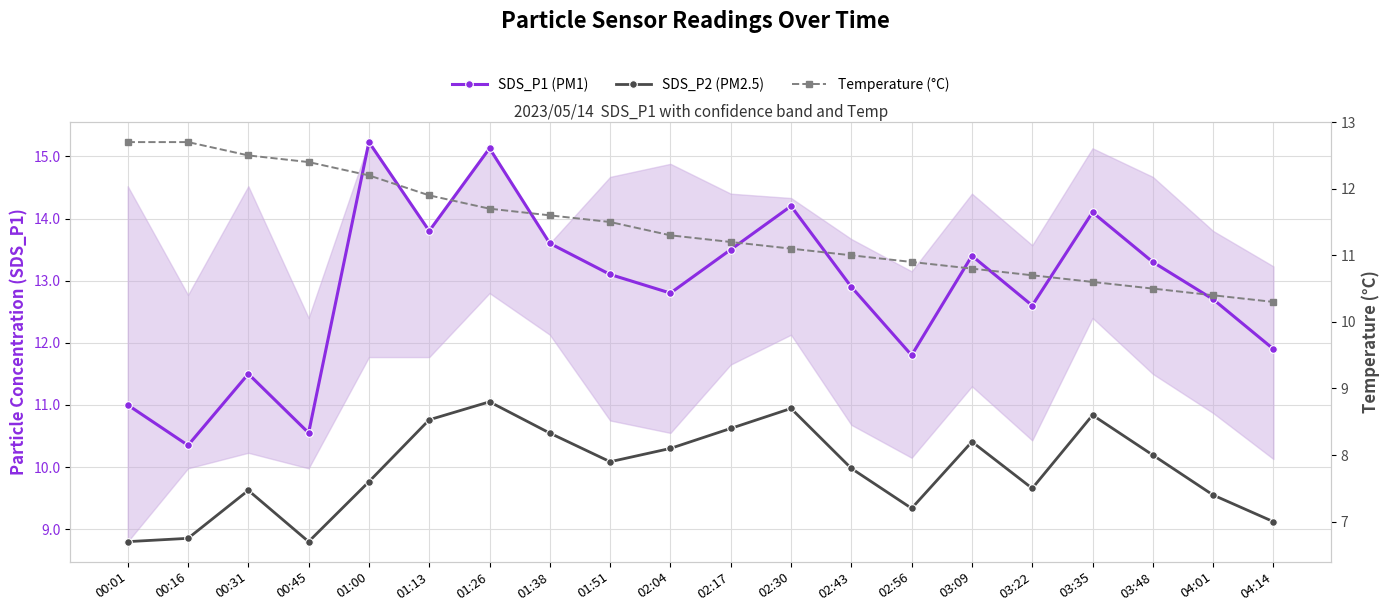

Is the value of SDS_P2 (PM2.5) at 04:01 greater than the value of SDS_P1 (PM1) at 02:30?

No